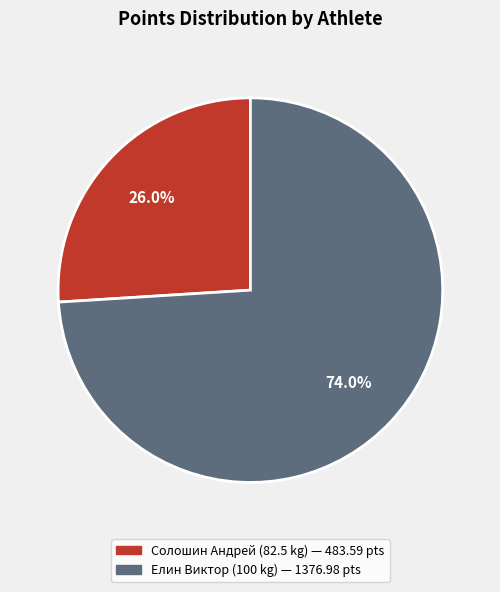

To the nearest percent, what portion does Солошин Андрей represent?

26%